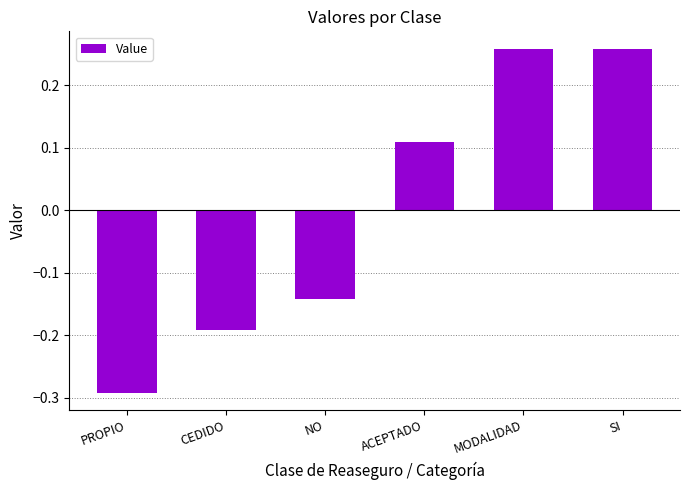

What is the sum of the values at MODALIDAD and ACEPTADO?

0.4